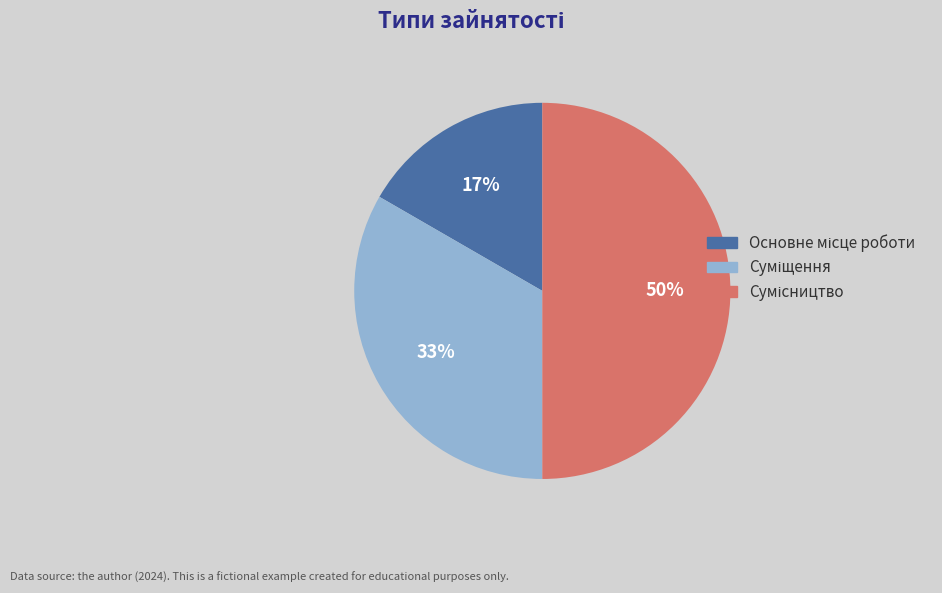

To the nearest percent, what is the average slice percentage?

33%